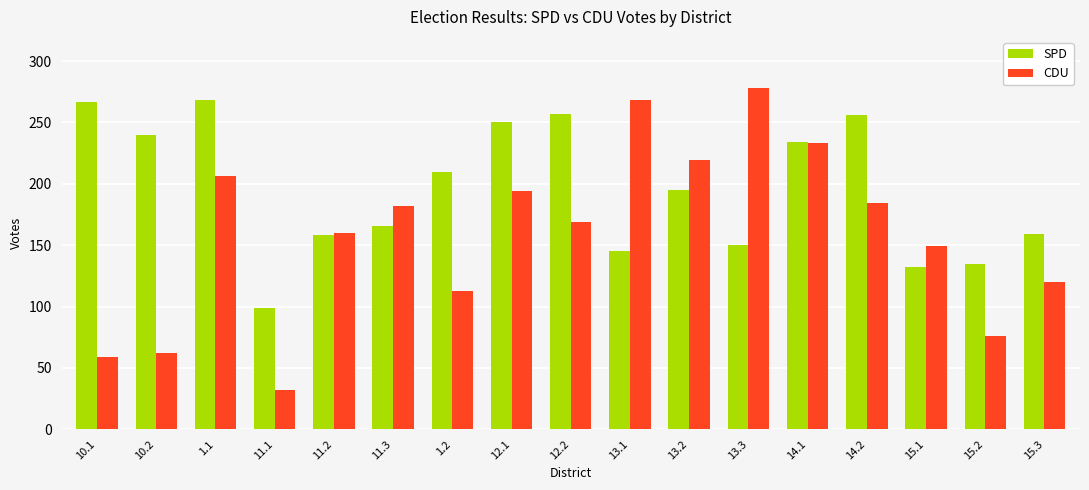

Which series changed the most between 11.1 and 14.1?

CDU